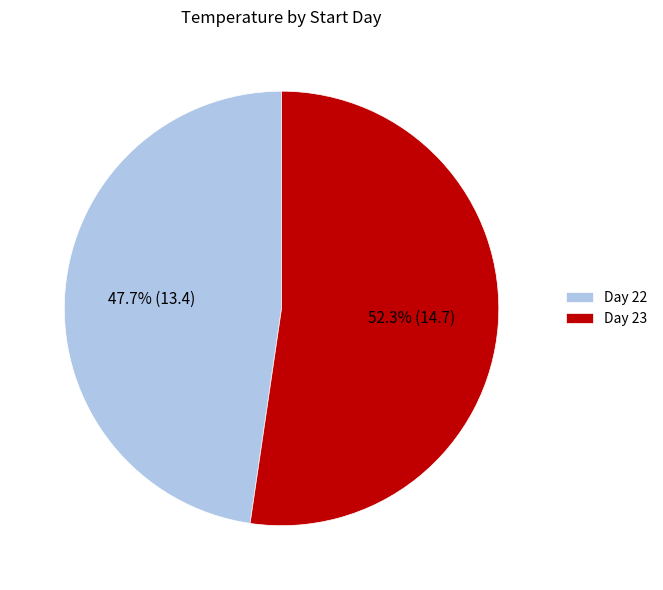

Combined, do Day 22 and Day 23 account for over 50%?

Yes